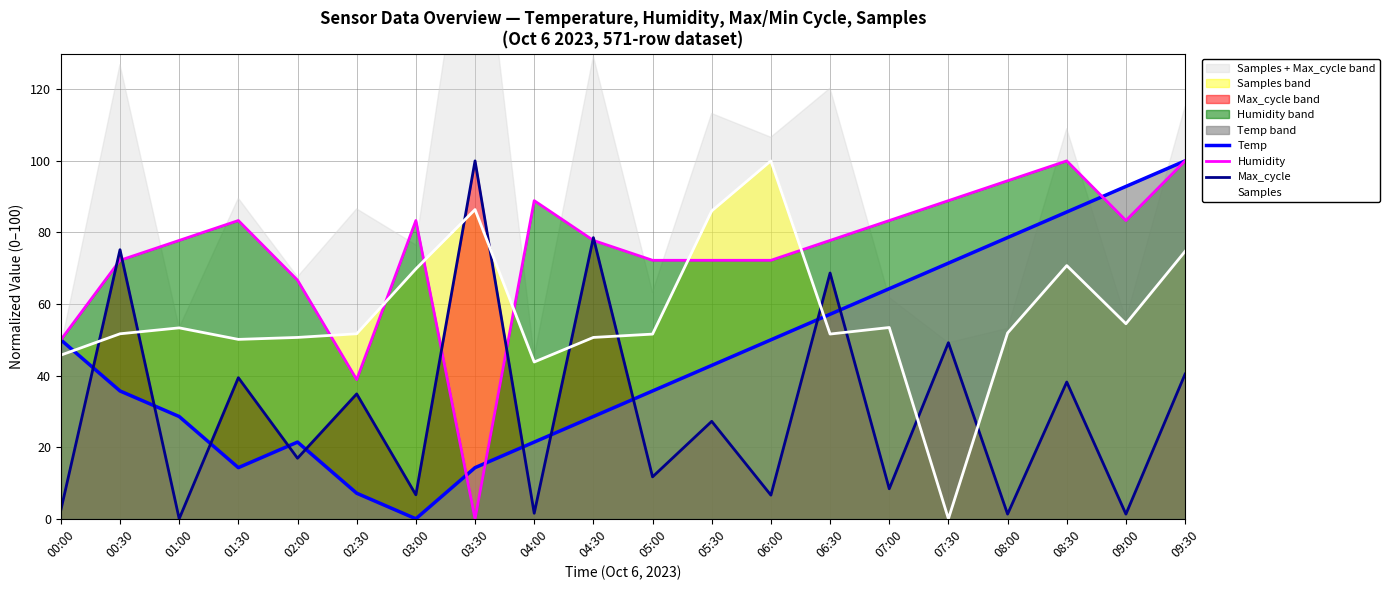

At which label is Humidity closest to 50?

00:00